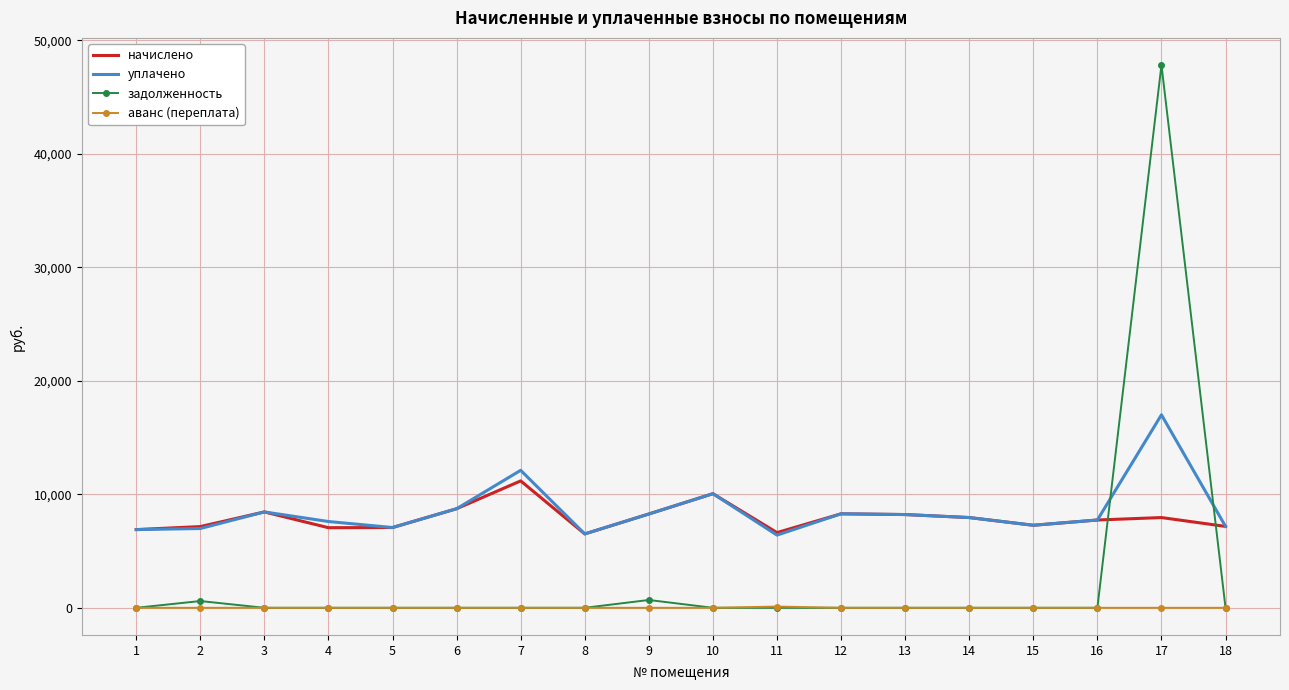

What is the spread (max minus min) of values at 15?

7269.8